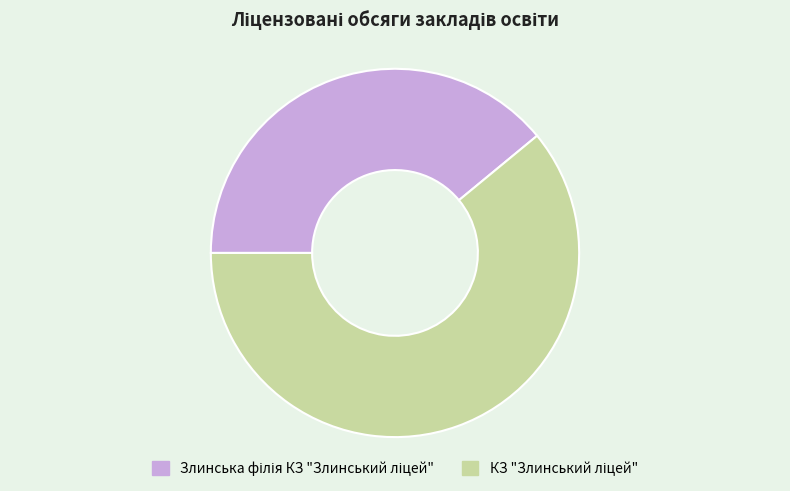

Is there any slice that represents more than half of the pie?

Yes